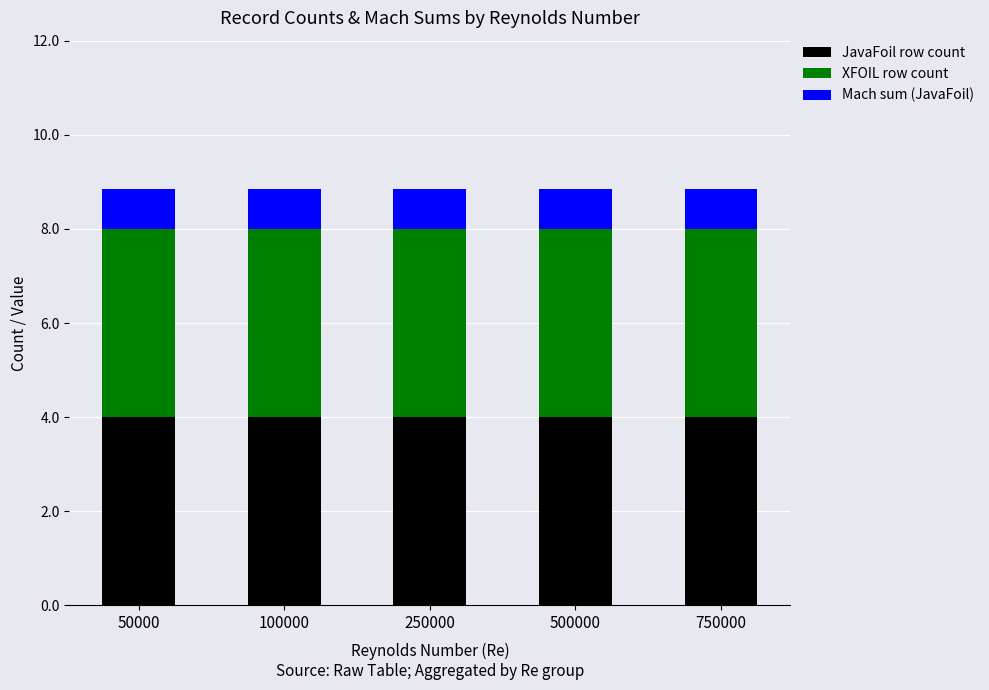

True or false: JavaFoil row count has a value of 4.0 at 750000.

True